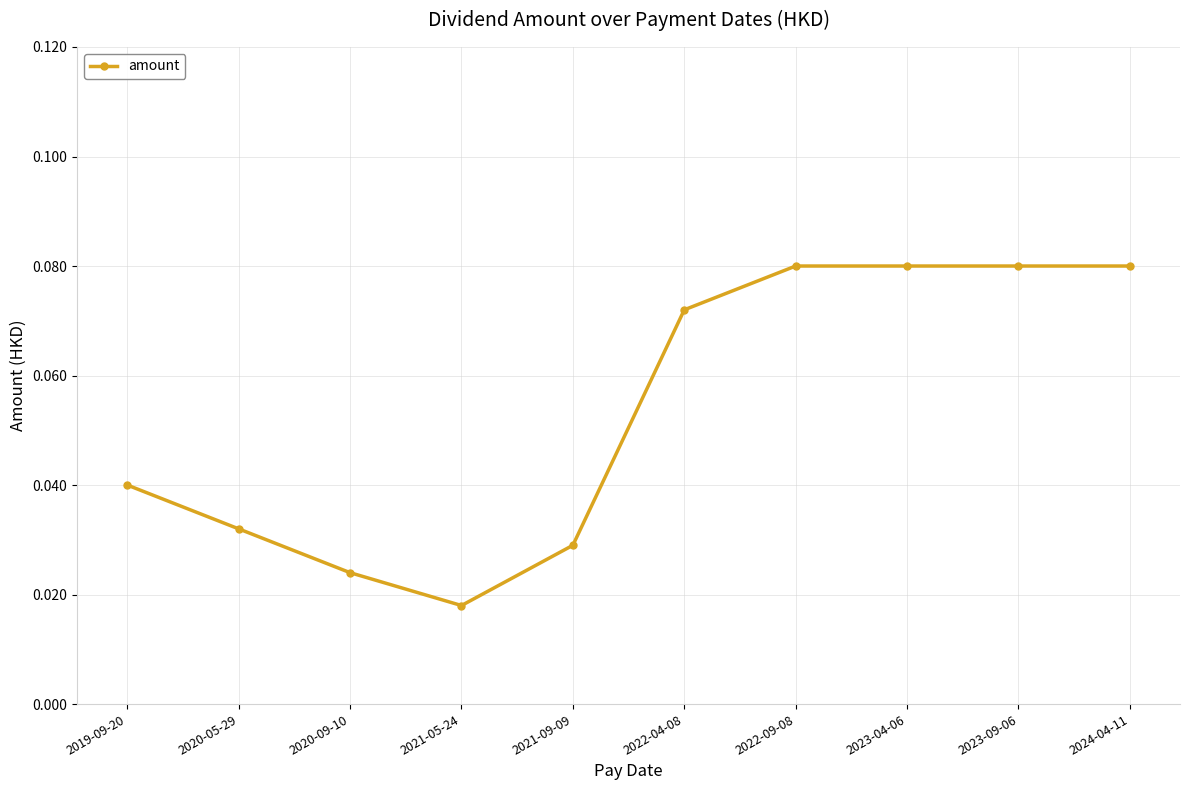

The value at 2020-05-29 is 0.1. True or false?

False